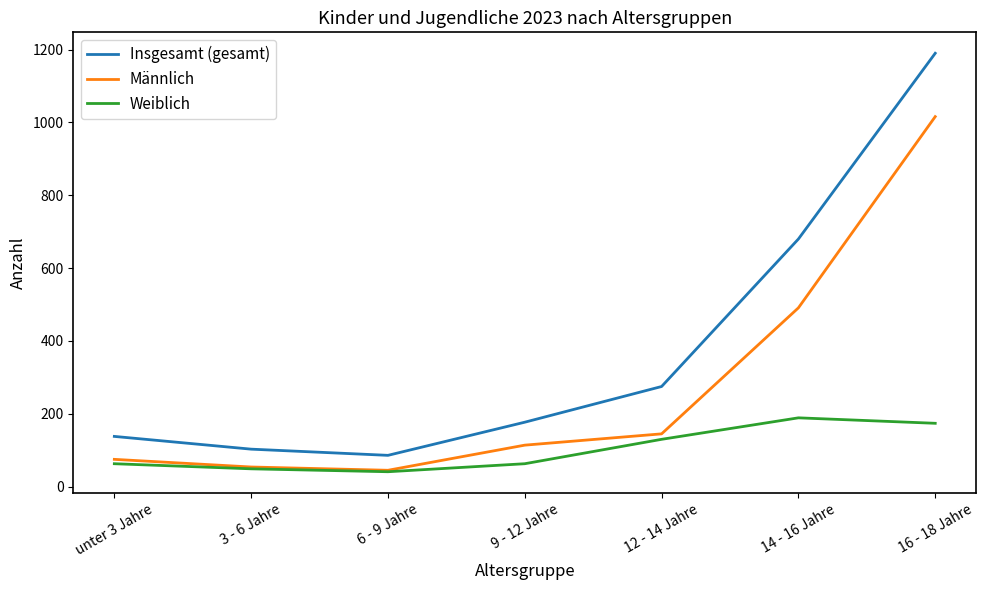

True or false: Weiblich and Insgesamt (gesamt) cross at least once.

False